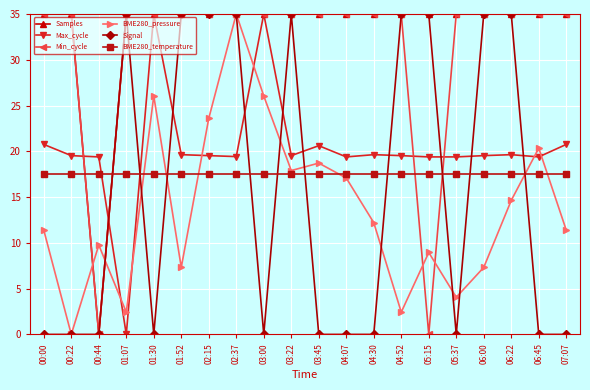

Is it true that Min_cycle equals 19.7 at 06:22?

False